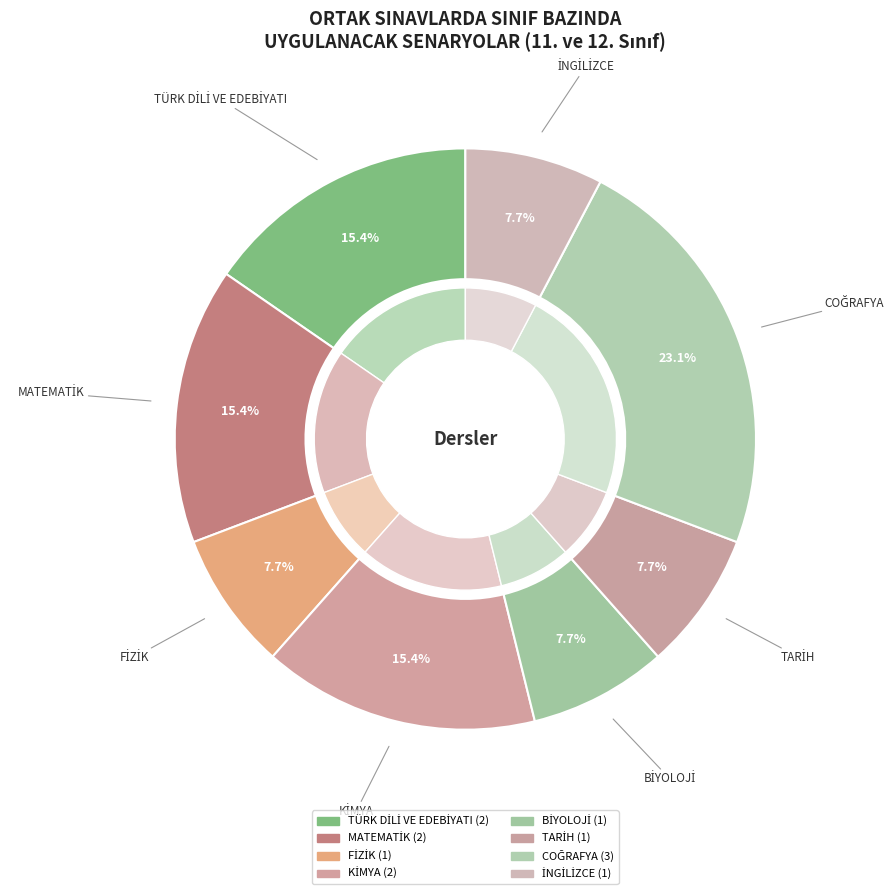

Rank the categories by value from highest to lowest.

COĞRAFYA, TÜRK DİLİ VE EDEBİYATI, MATEMATİK, KİMYA, FİZİK, BİYOLOJİ, TARİH, İNGİLİZCE